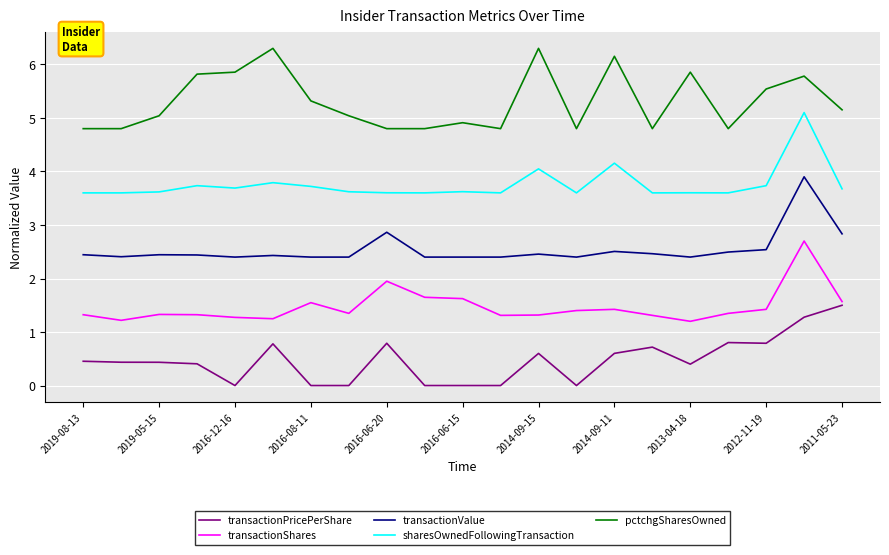

List the series in order of their peak value, lowest first.

transactionPricePerShare, transactionShares, transactionValue, sharesOwnedFollowingTransaction, pctchgSharesOwned